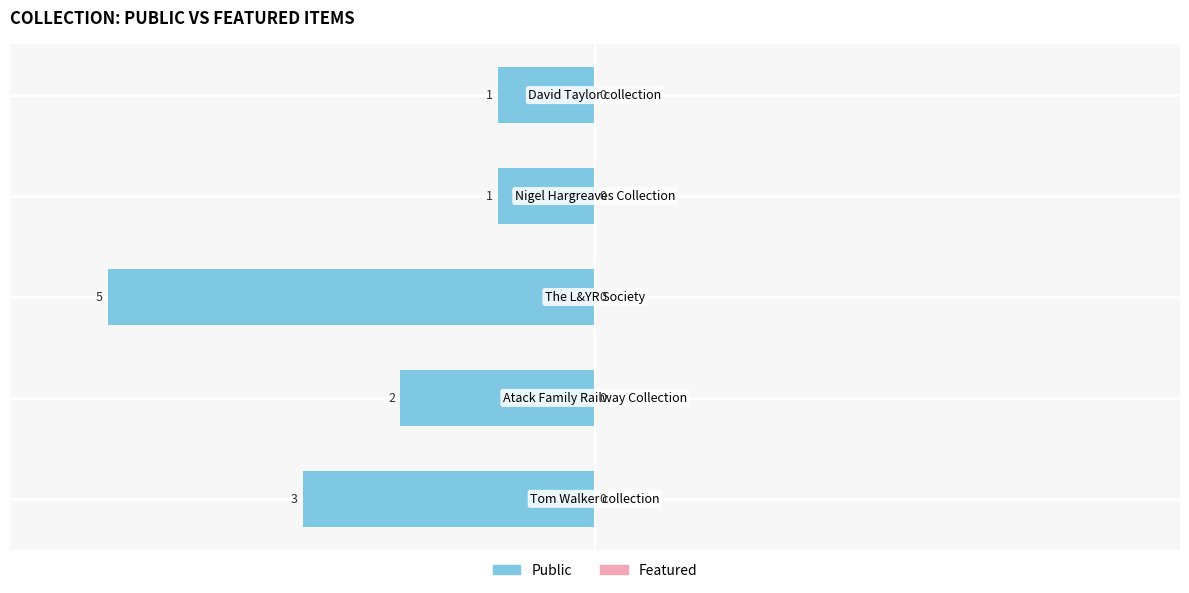

Does the chart contain any negative values?

Yes